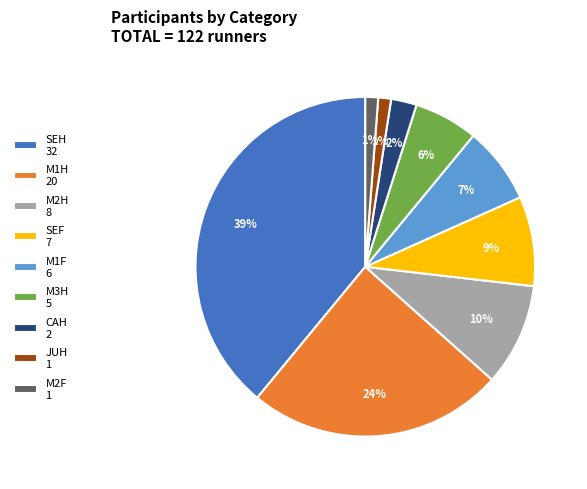

Approximately how many times larger is the value at SEH 32 compared to M1H 20?

1.6